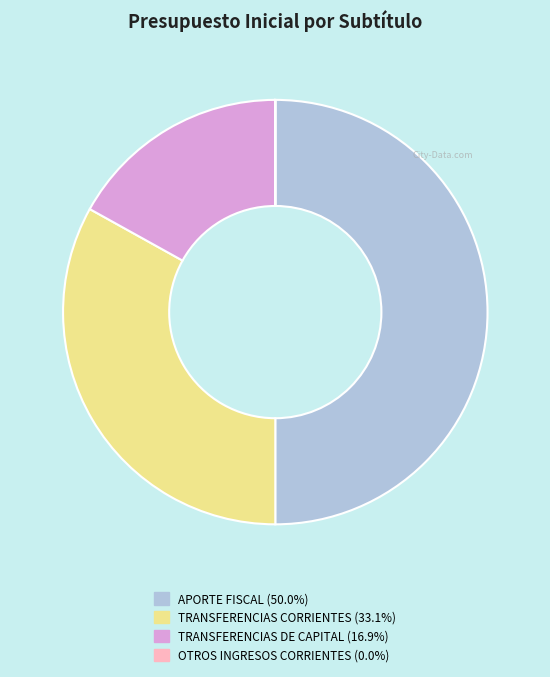

Approximately how many times larger is the value at APORTE FISCAL (50.0%) compared to TRANSFERENCIAS DE CAPITAL (16.9%)?

3.0